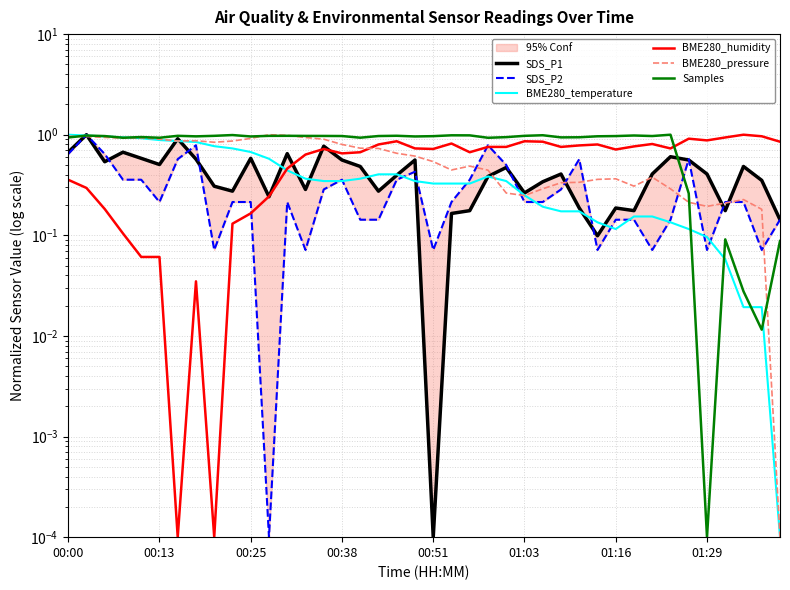

True or false: Samples and BME280_humidity intersect in this chart.

True